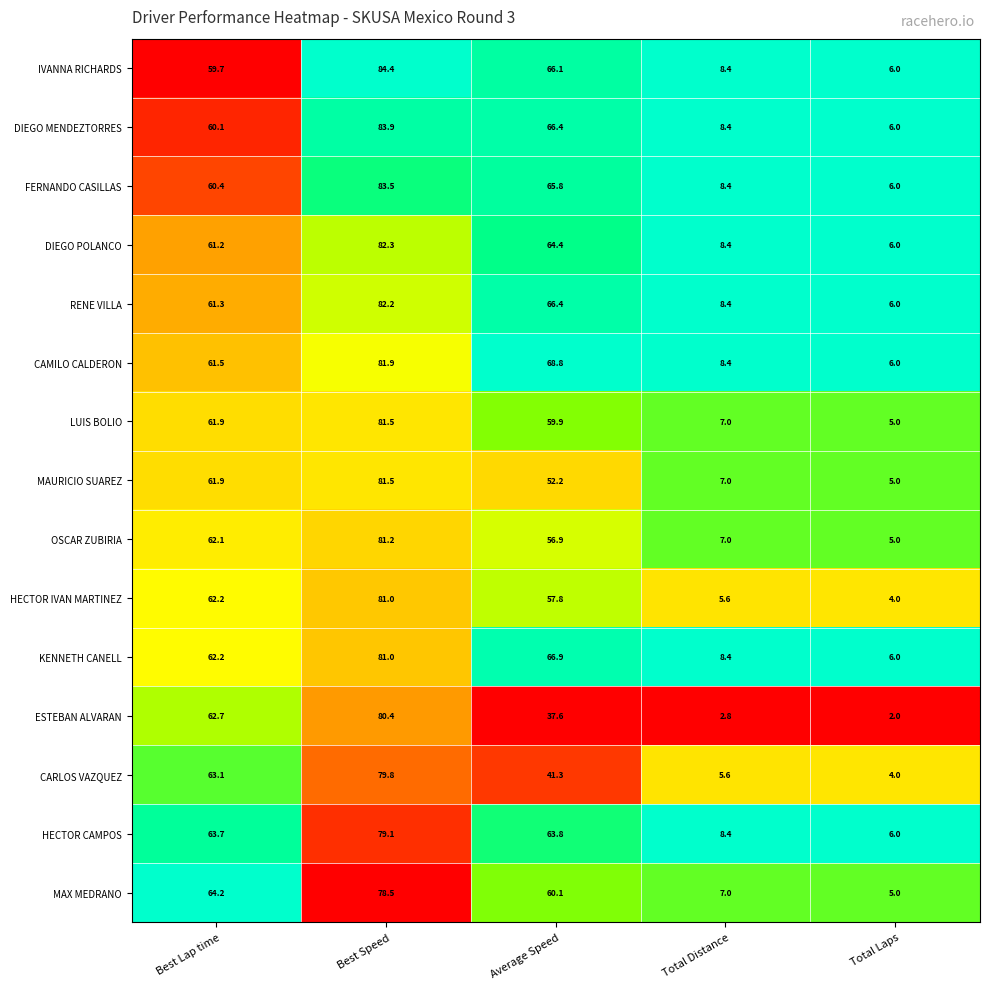

Is it true that LUIS BOLIO equals 88.7 at Average Speed?

False